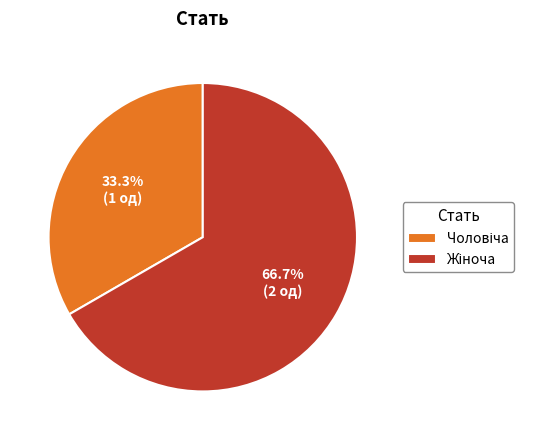

Count the number of slices in the pie.

2